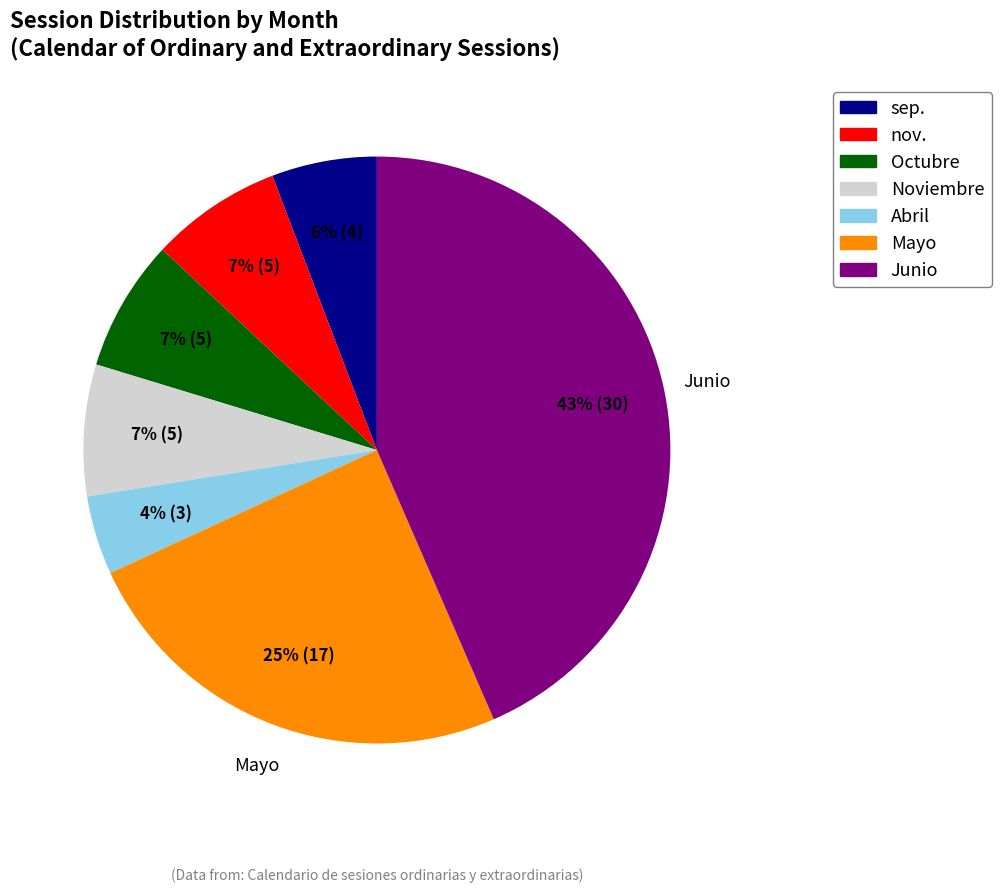

Which has a higher value, Junio or nov.?

Junio